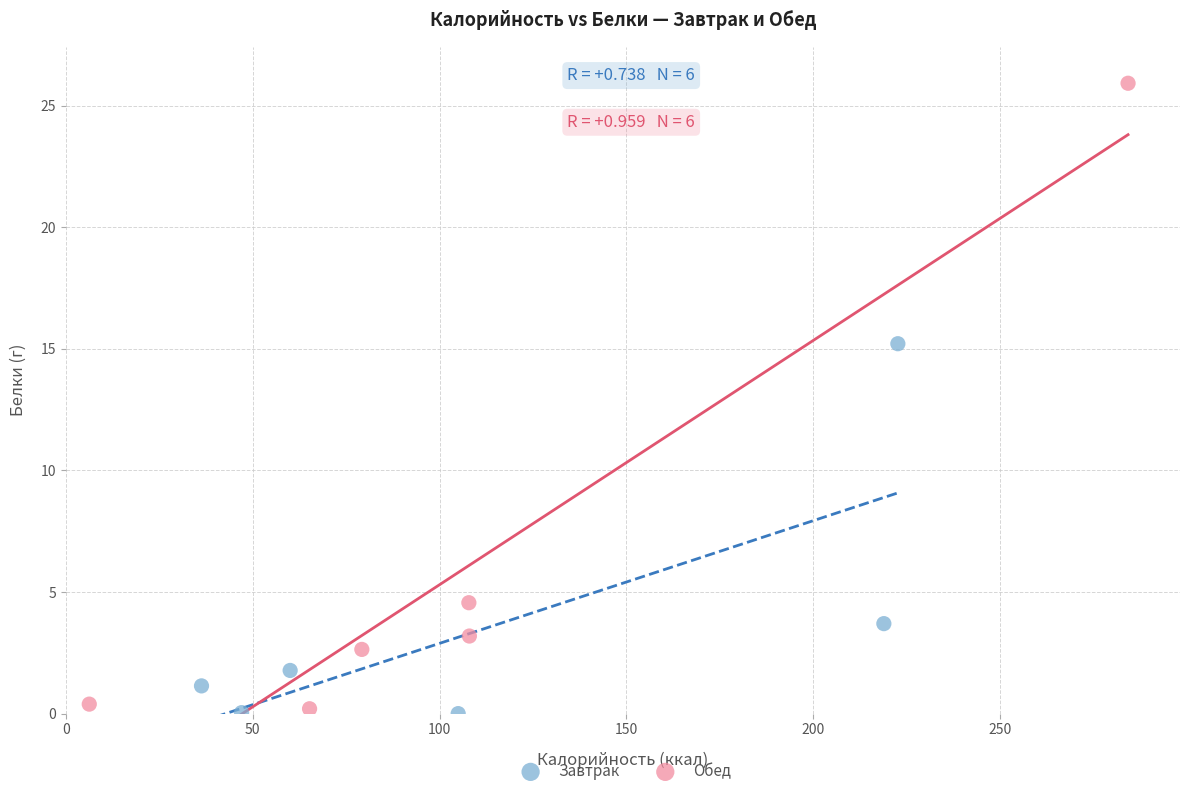

Which series contains the highest Y value?

Обед